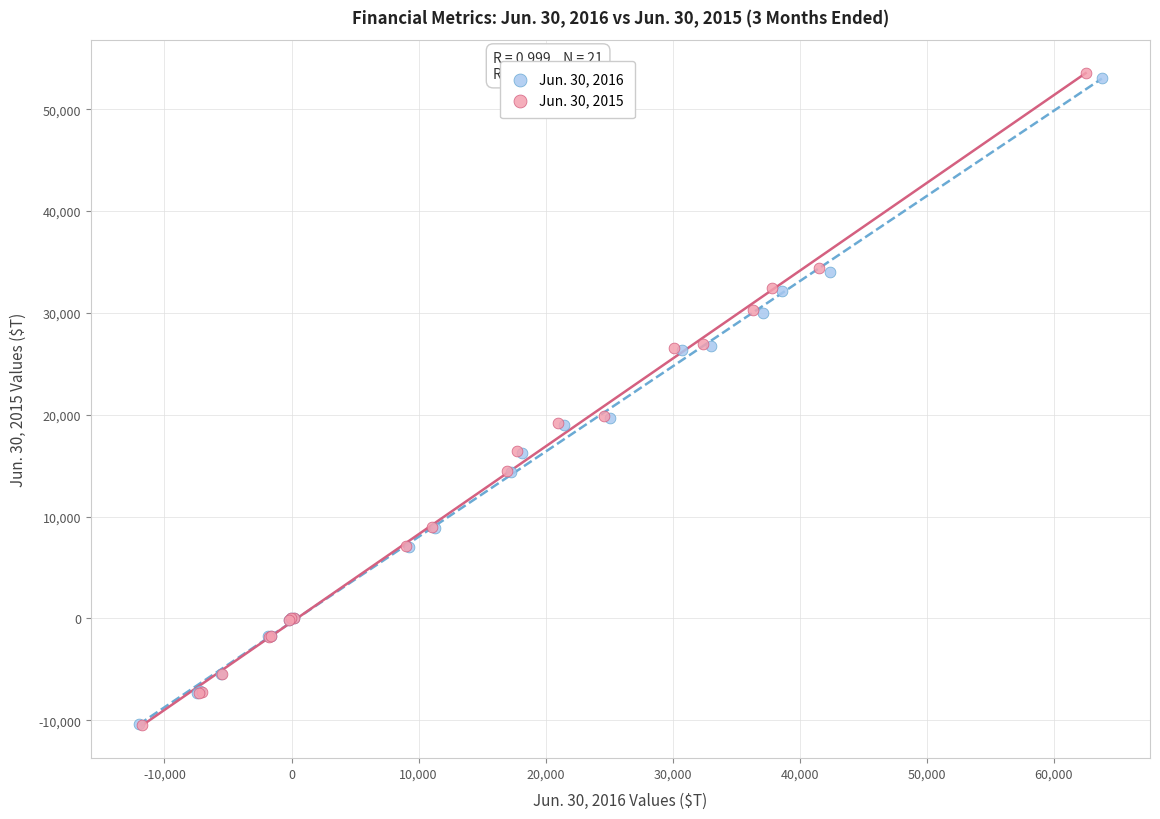

What are all the series names shown in the legend?

Jun. 30, 2016, Jun. 30, 2015